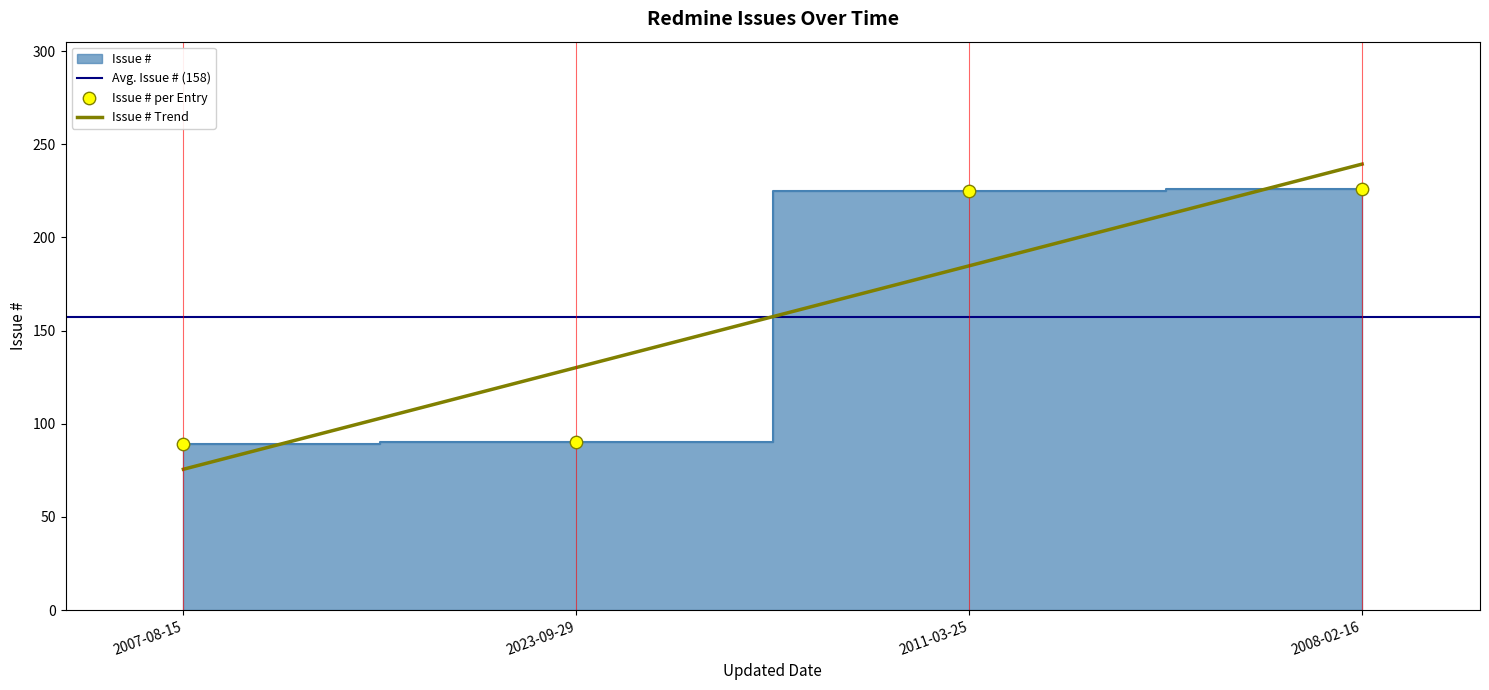

What is the change in value from 2007-08-15 to 2011-03-25?

+136